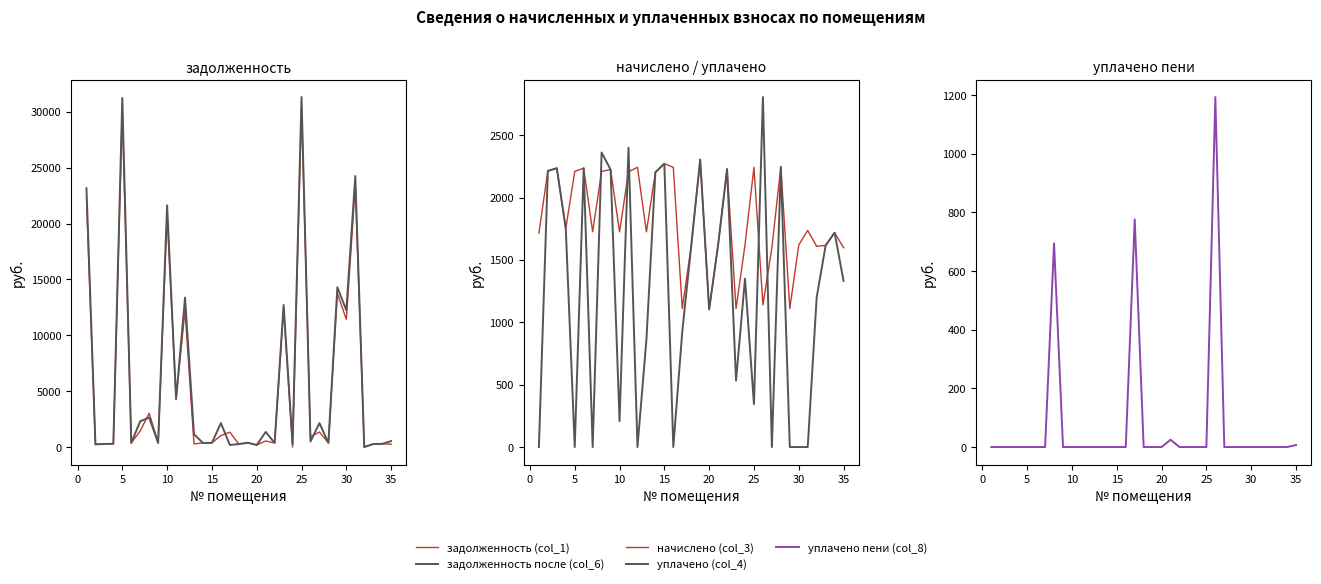

What is the value of the задолженность после (col_6) point at the 33rd from the left?

269.5